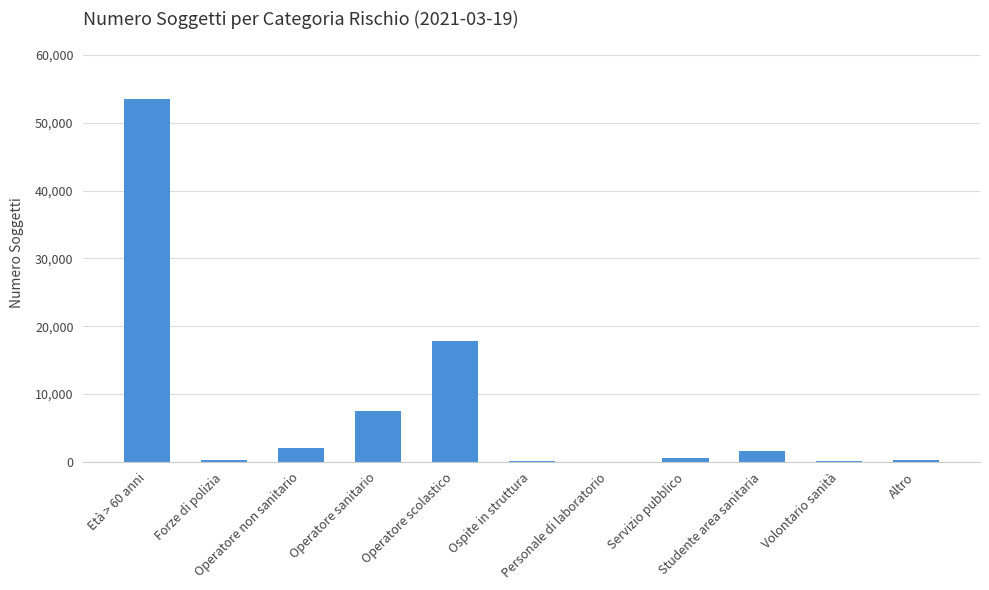

What is the maximum value shown in the chart?

53572